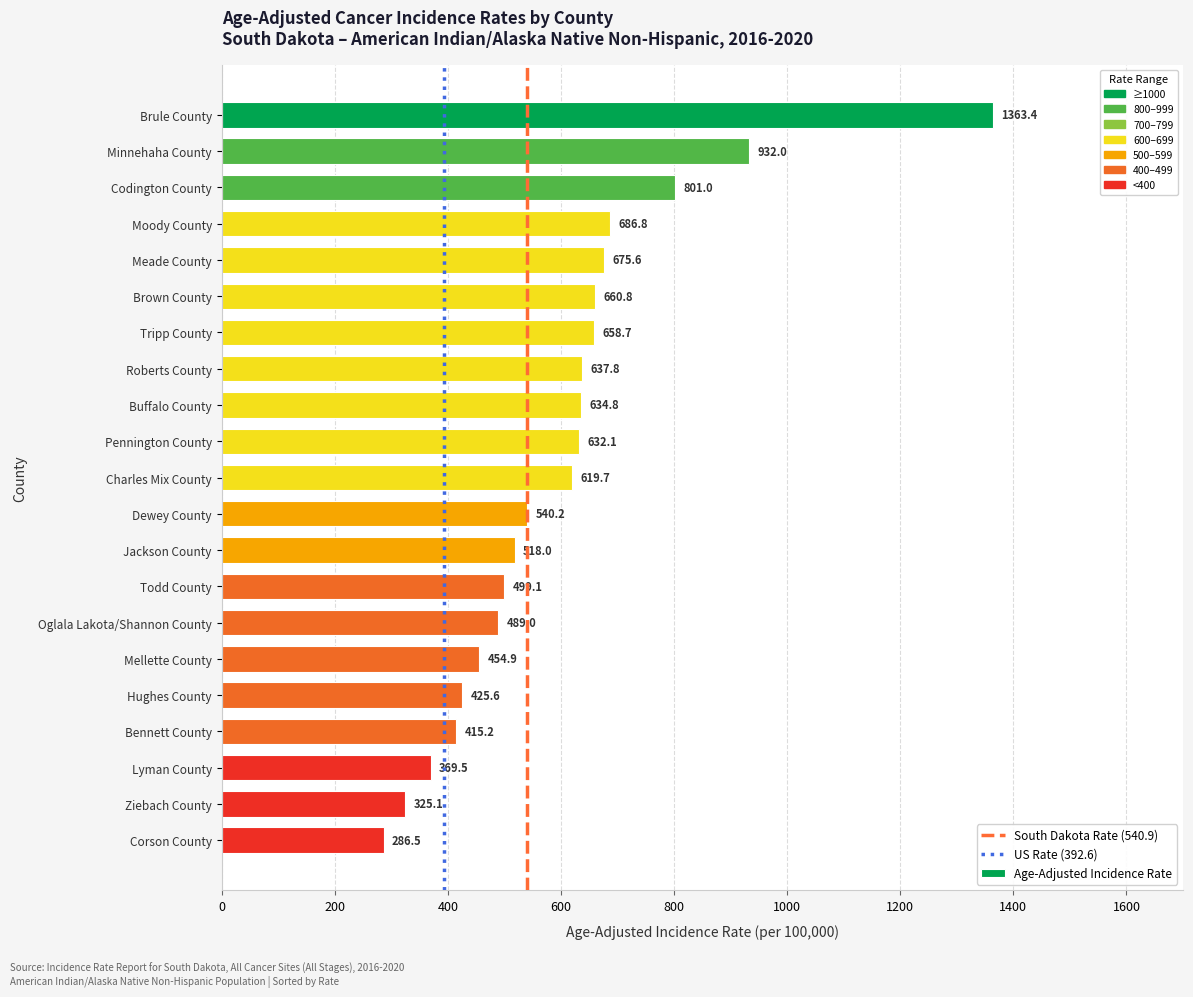

What is the greatest value displayed?

1363.4